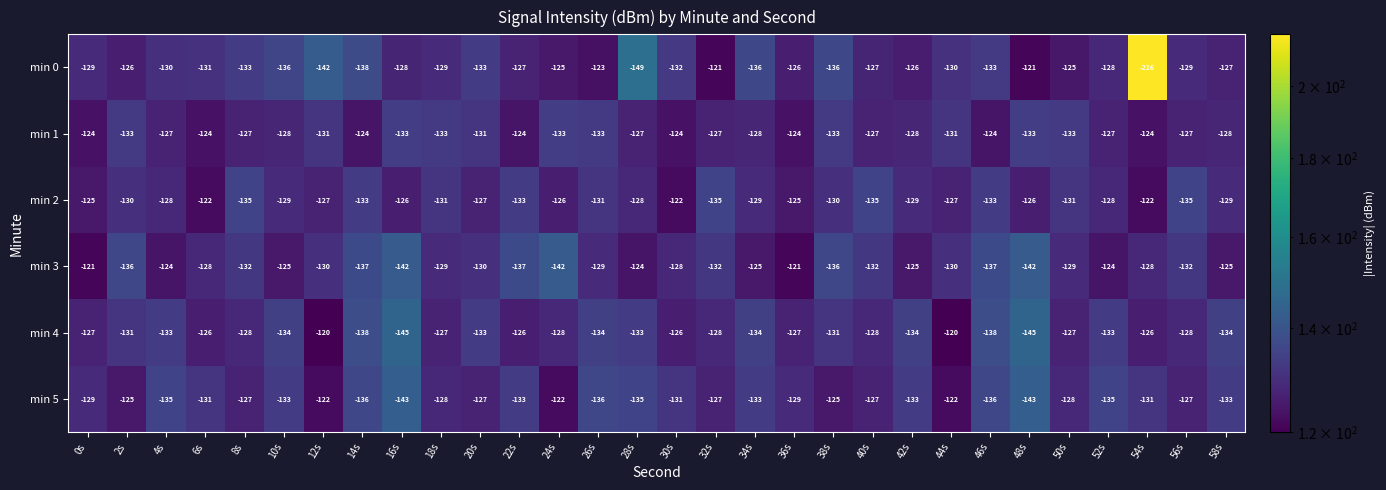

What value does the min 1 series have at 6s?

-124